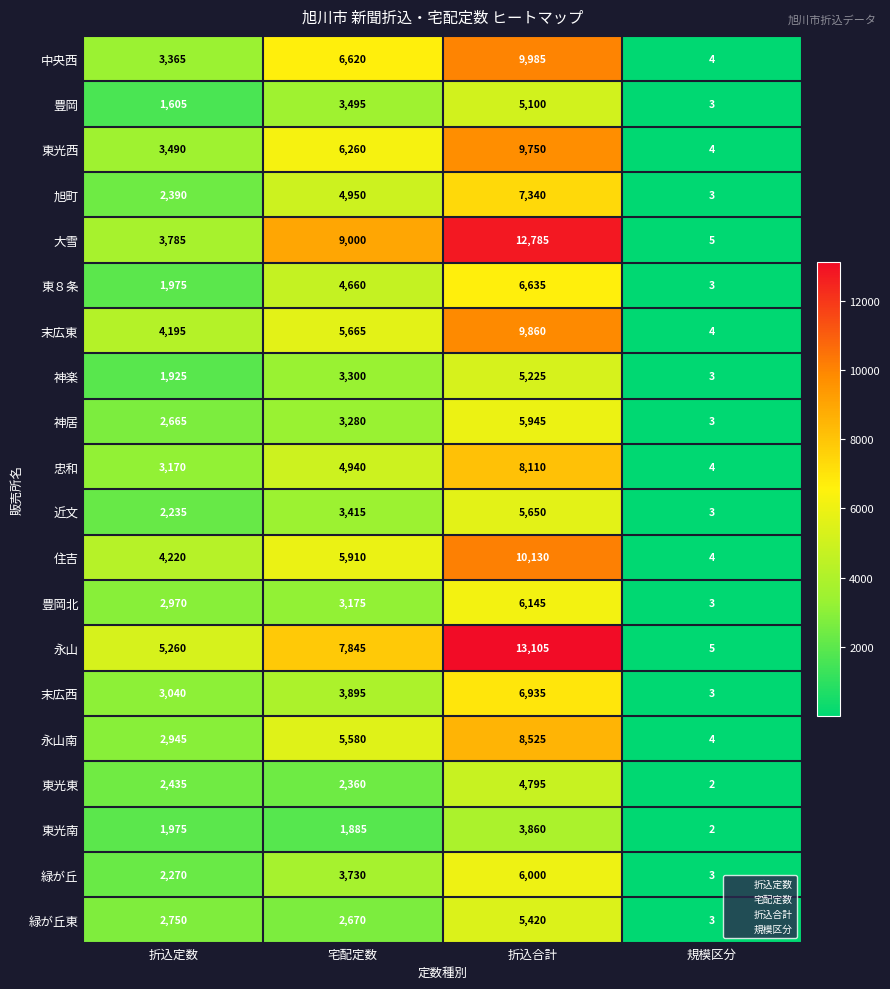

The value of 神居 at 規模区分 is 5. True or false?

False